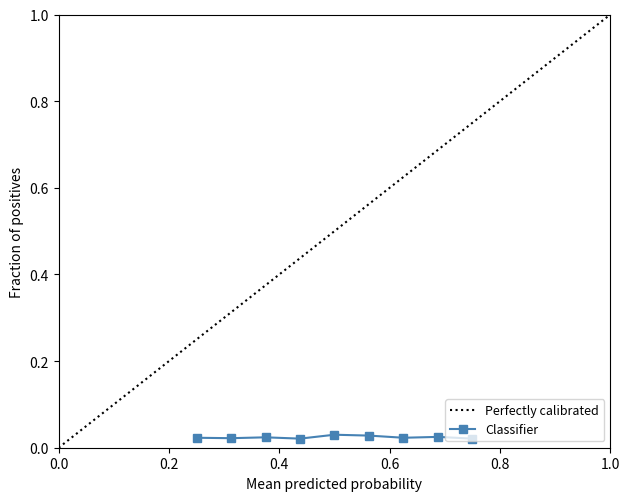

Count the Classifier values in the range 0 to 1.

9